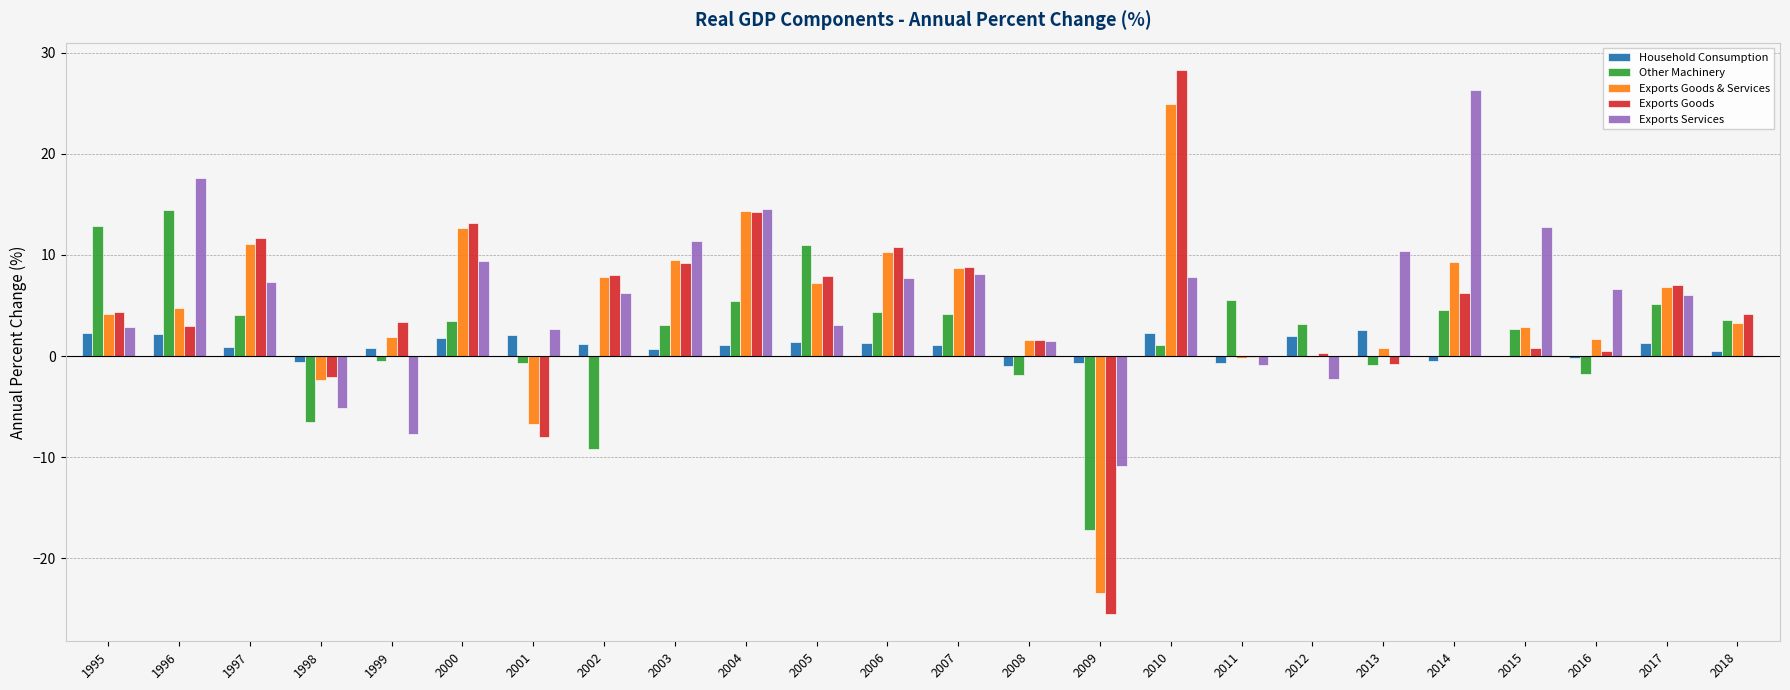

What is the difference between the Household Consumption values at 2017 and 2000?

0.5